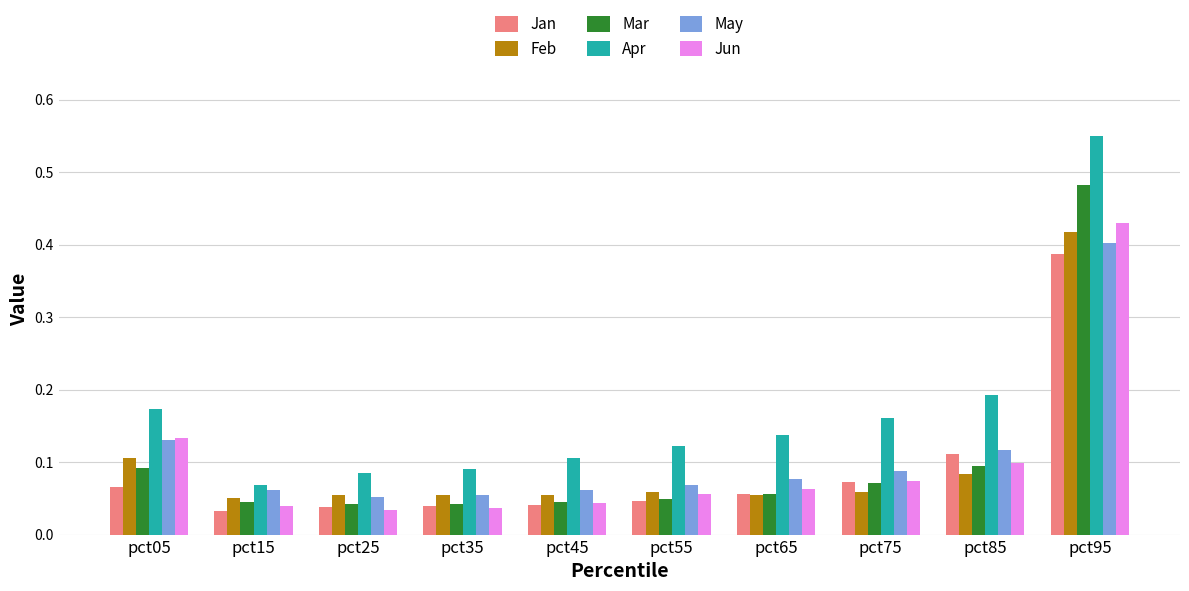

Which category has the highest value in the Jun series?

pct95